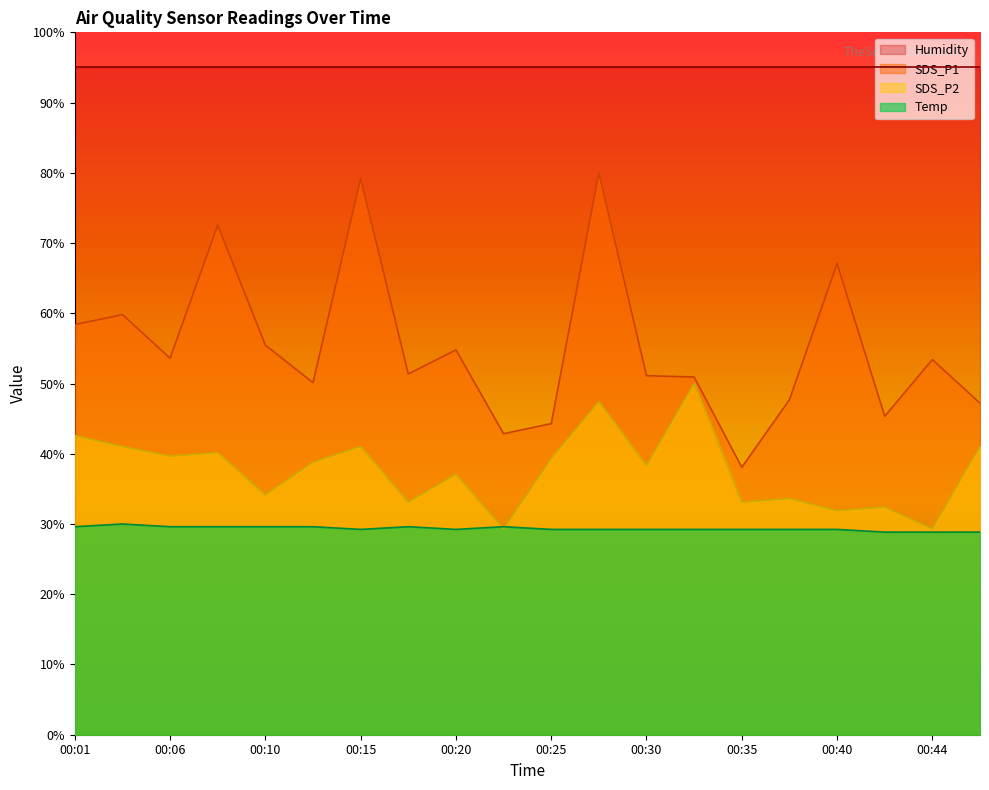

Reading left to right, what are all the values shown in this chart?

SDS_P1: 58.4	59.8	53.6	72.5	55.5	50.1	79.2	51.4	54.8	42.9	44.3	80.0	51.1	50.9	38.1	47.7	67.1	45.3	53.4	47.2
SDS_P2: 42.6	41.0	39.7	40.2	34.1	38.8	41.0	33.1	37.1	29.3	39.3	47.4	38.3	50.0	33.1	33.6	31.9	32.4	29.3	41.0
Temp: 29.6	30.0	29.6	29.6	29.6	29.6	29.2	29.6	29.2	29.6	29.2	29.2	29.2	29.2	29.2	29.2	29.2	28.8	28.8	28.8